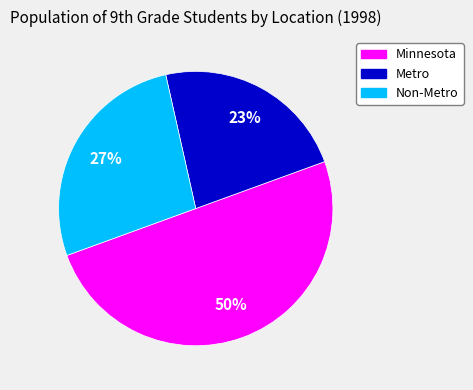

To the nearest percent, what percentage of the pie is Non-Metro?

27%